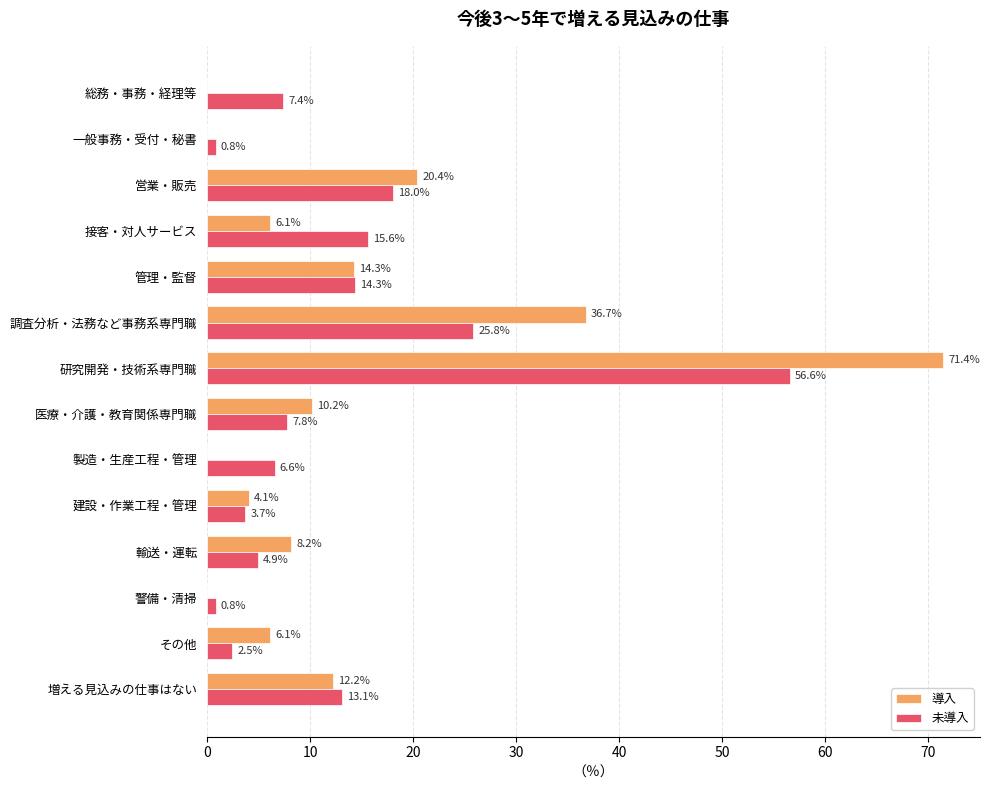

At which label does 導入 reach its peak?

研究開発・技術系専門職